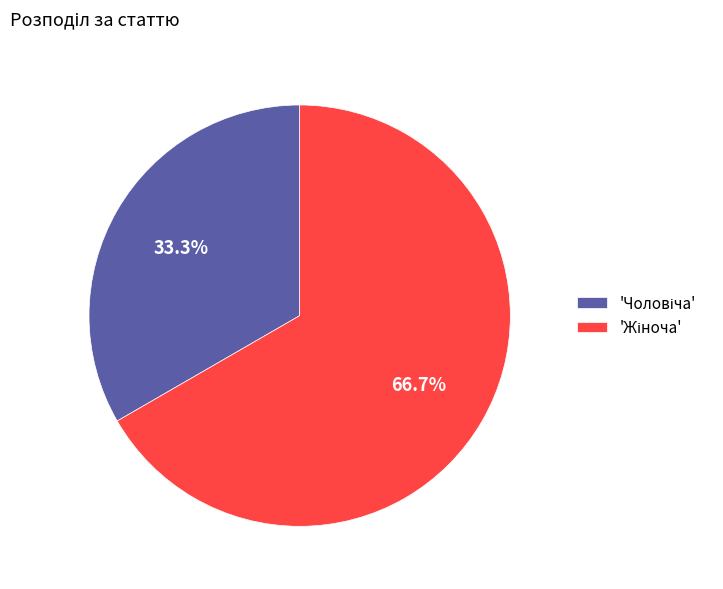

Is there any slice that represents more than half of the pie?

Yes